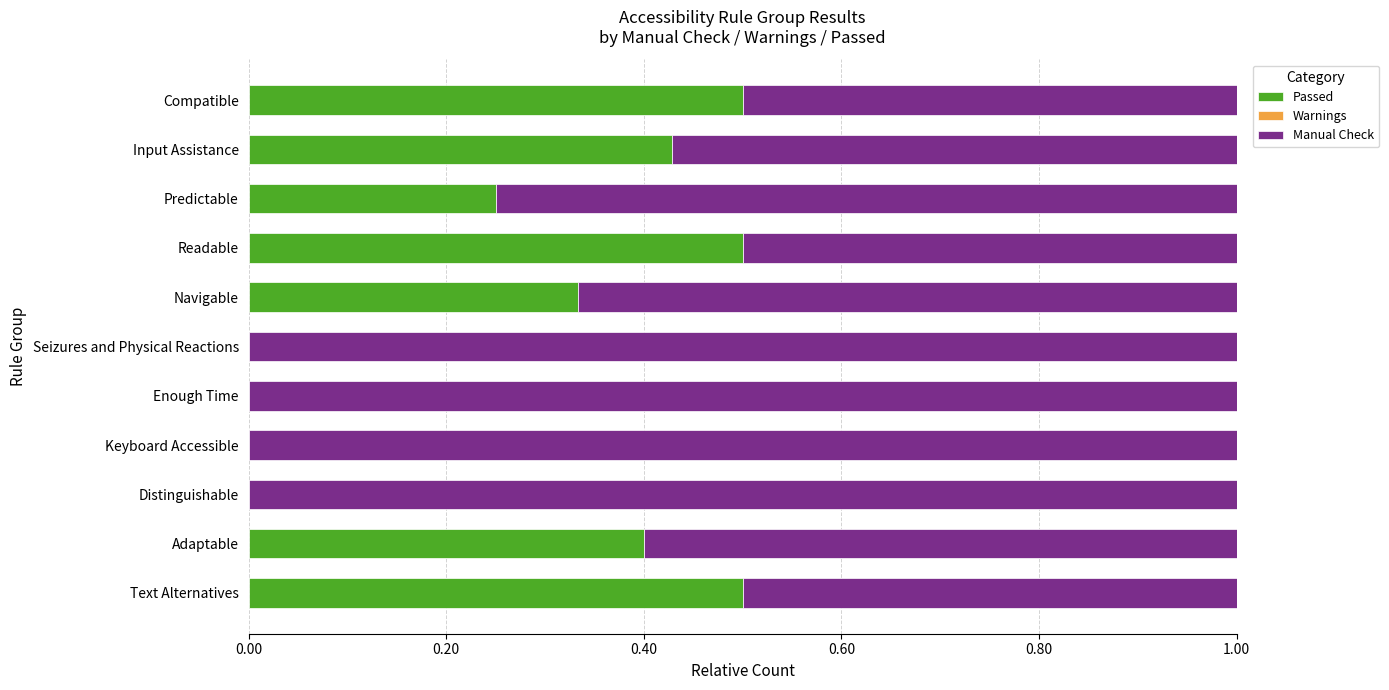

What is the sum of all Passed values?

2.9